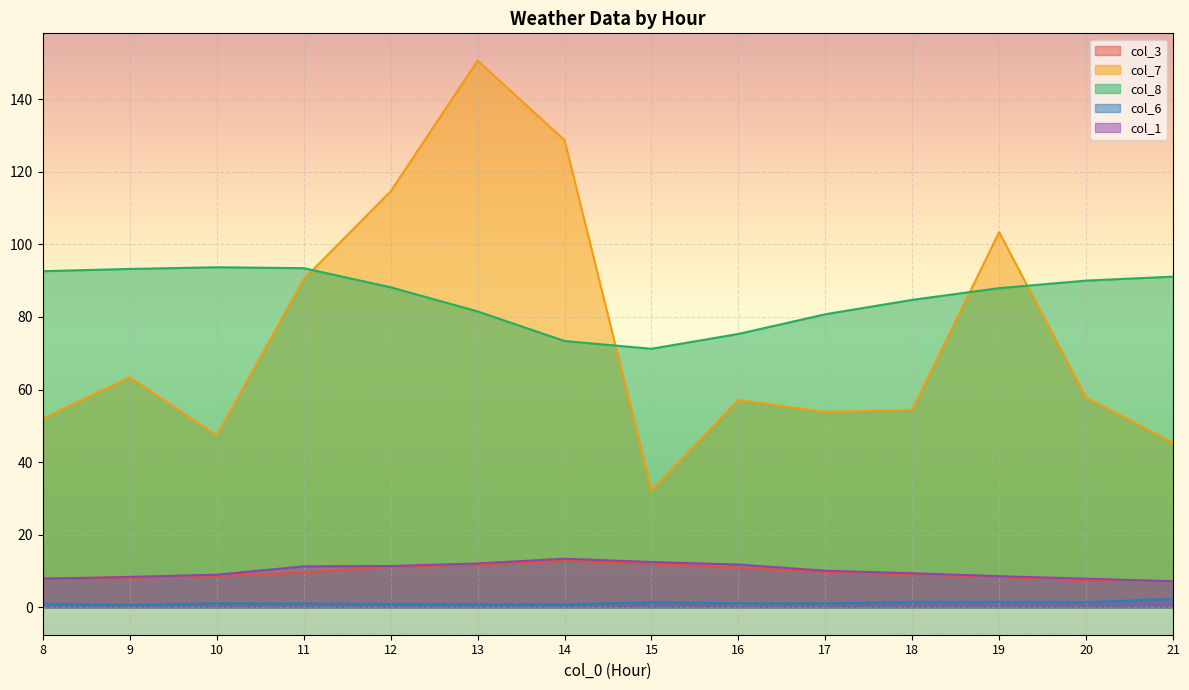

Which category has the highest value in the col_7 series?

13